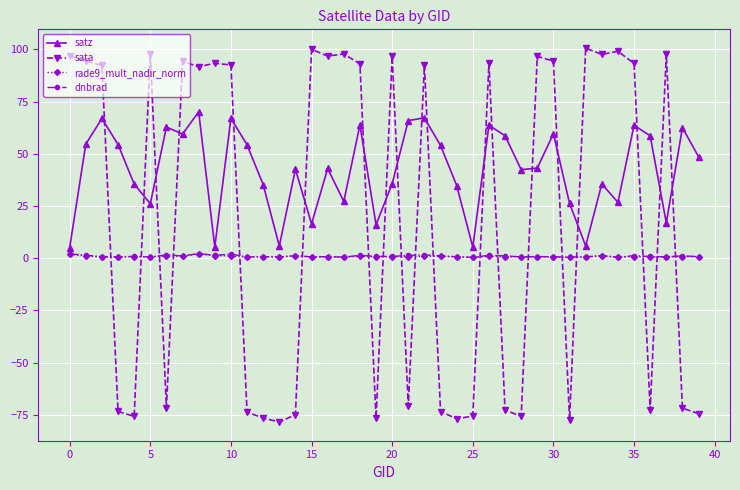

What is the minimum value shown in the chart?

-78.5